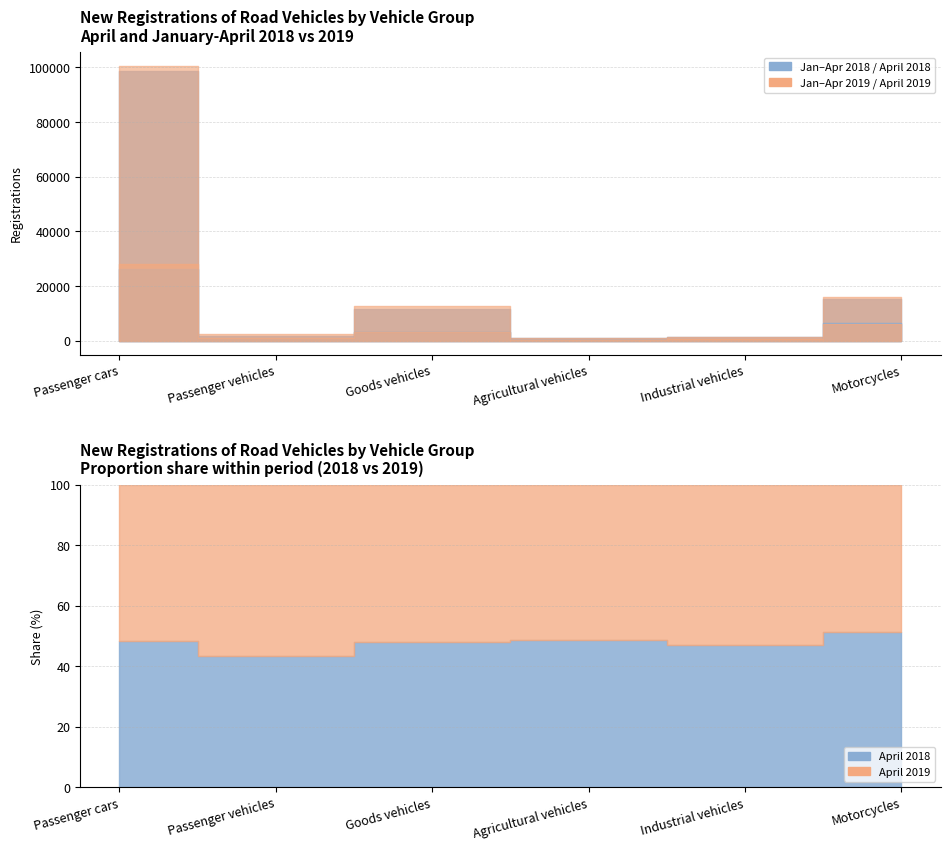

True or false: Jan-Apr 2019 and April 2019 intersect in this chart.

False